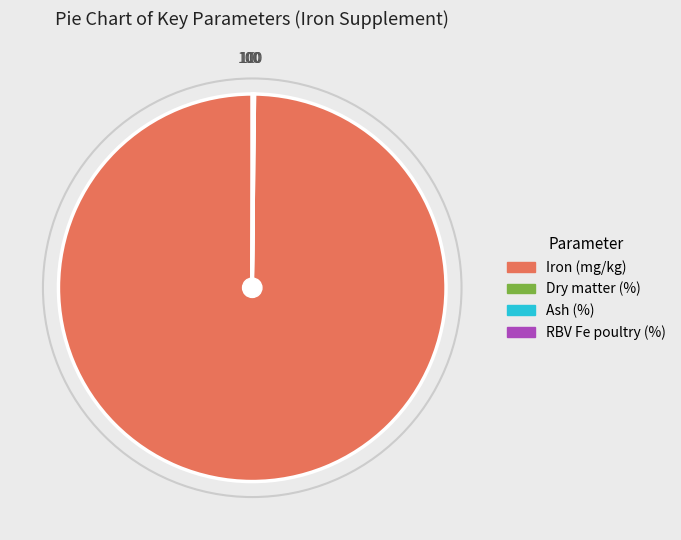

Which slice is the largest?

Iron (mg/kg)